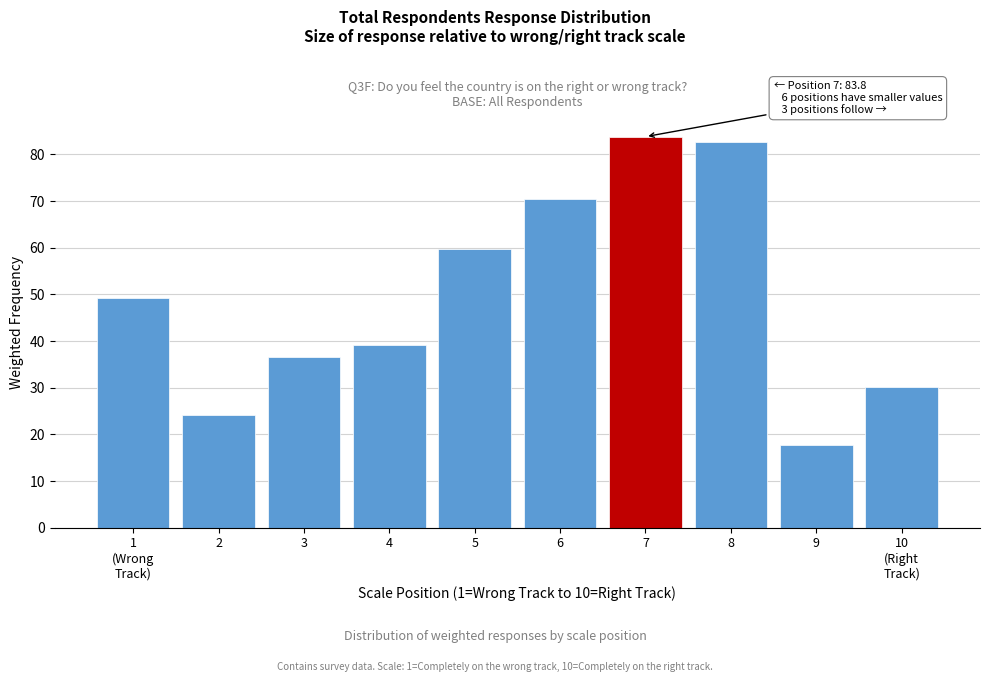

Reading left to right, extract all data points from this chart.

49.2	24.1	36.5	39.2	59.8	70.5	83.8	82.6	17.7	30.2